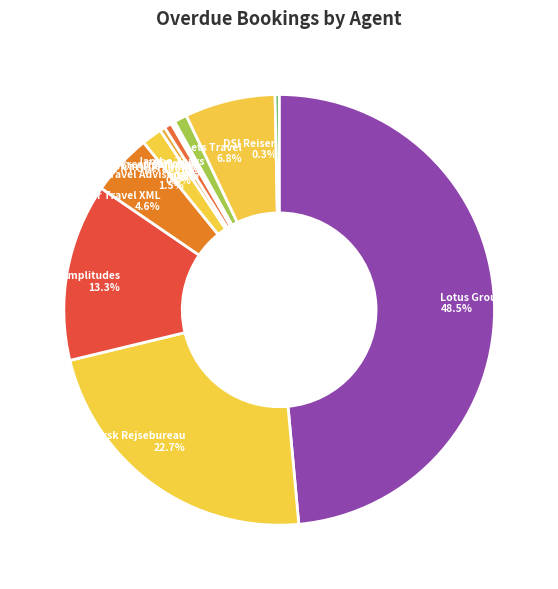

Approximately how many times larger is the value at DSI Reisen compared to Carlisle Travel?

0.5